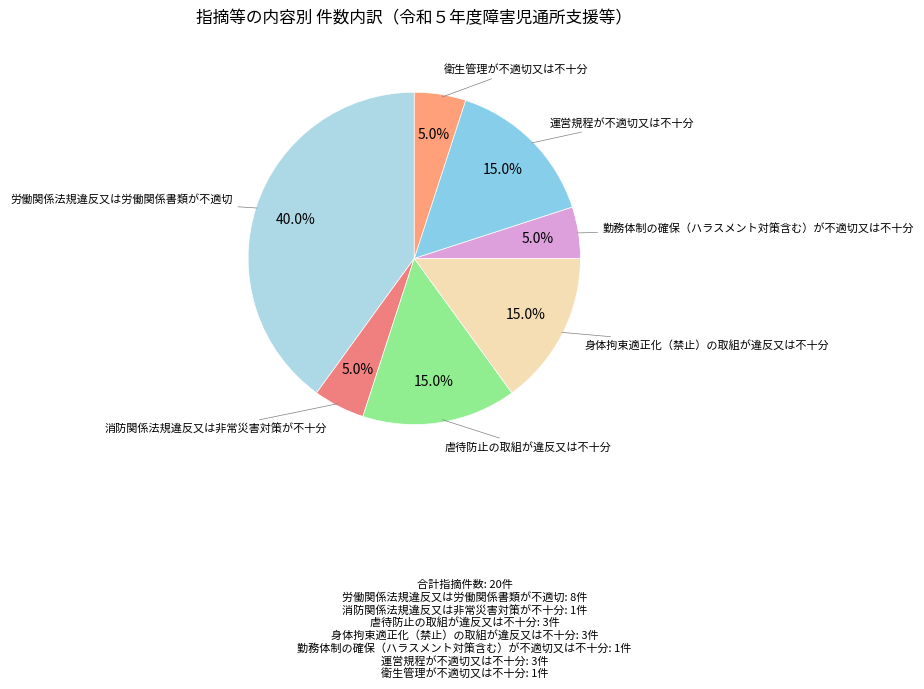

Does any single category account for the majority?

No